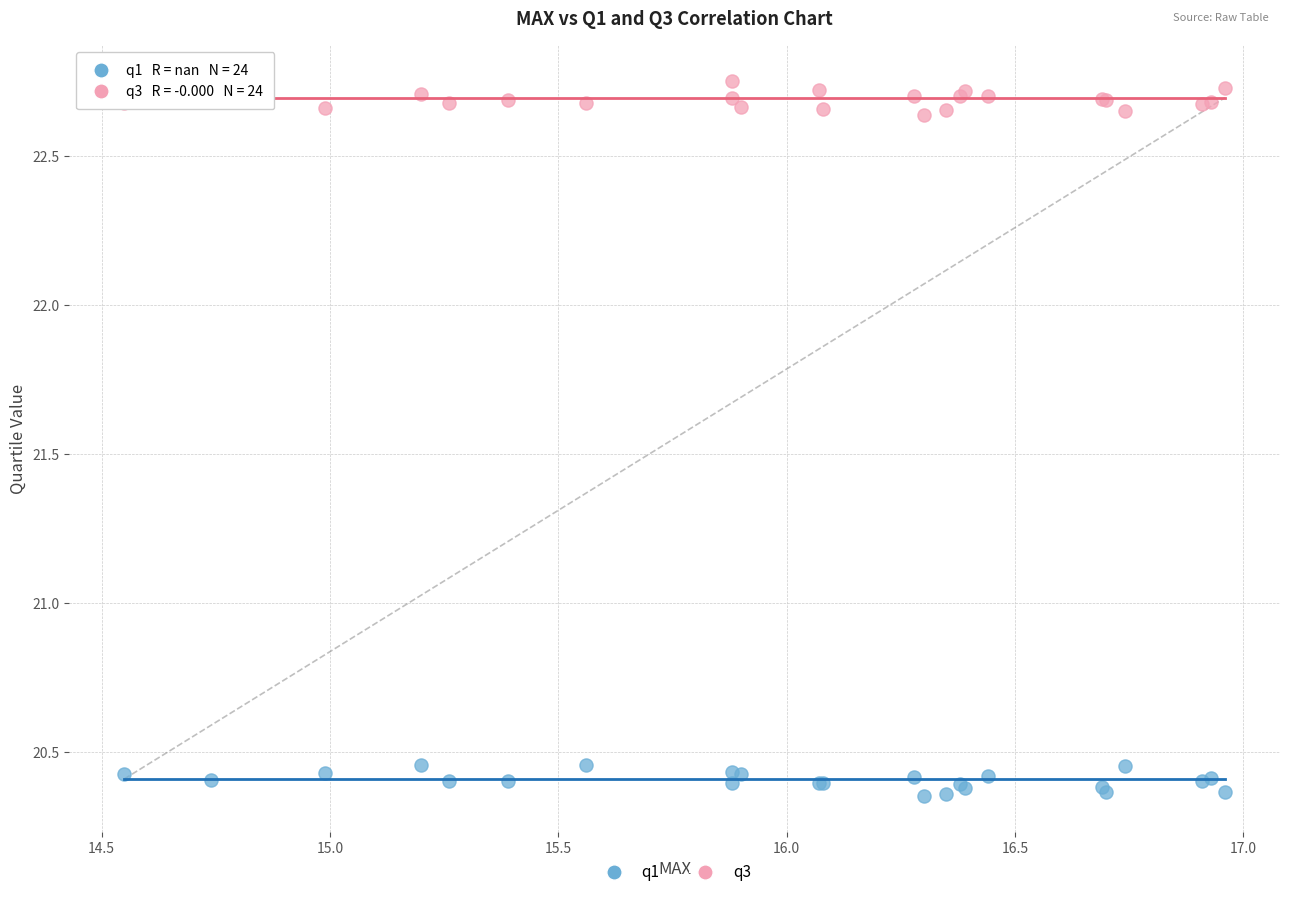

Which series reaches the minimum Y coordinate?

q1